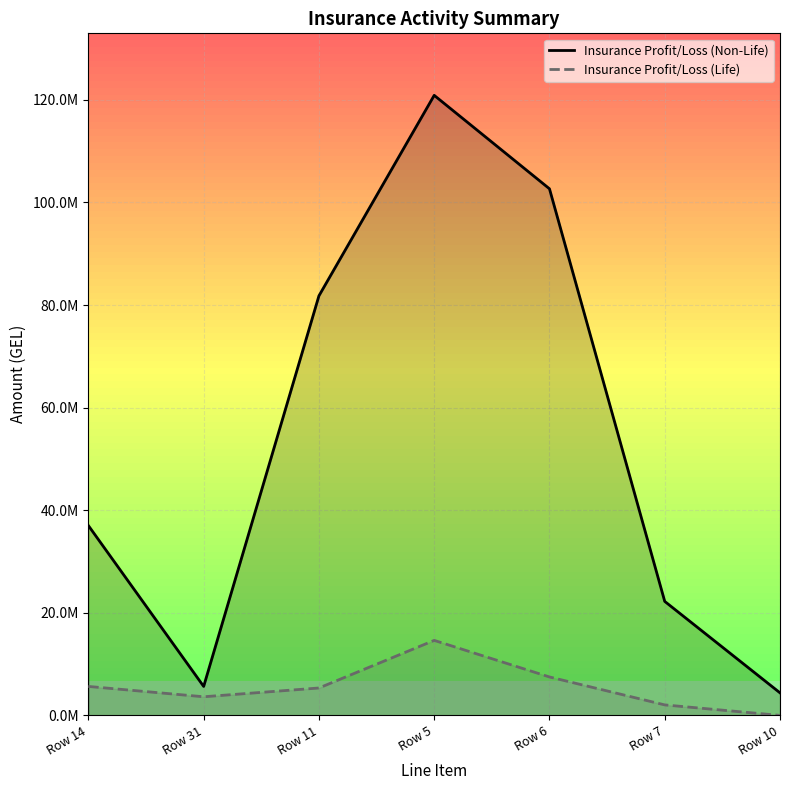

Is this an area chart (filled region under the line)?

No